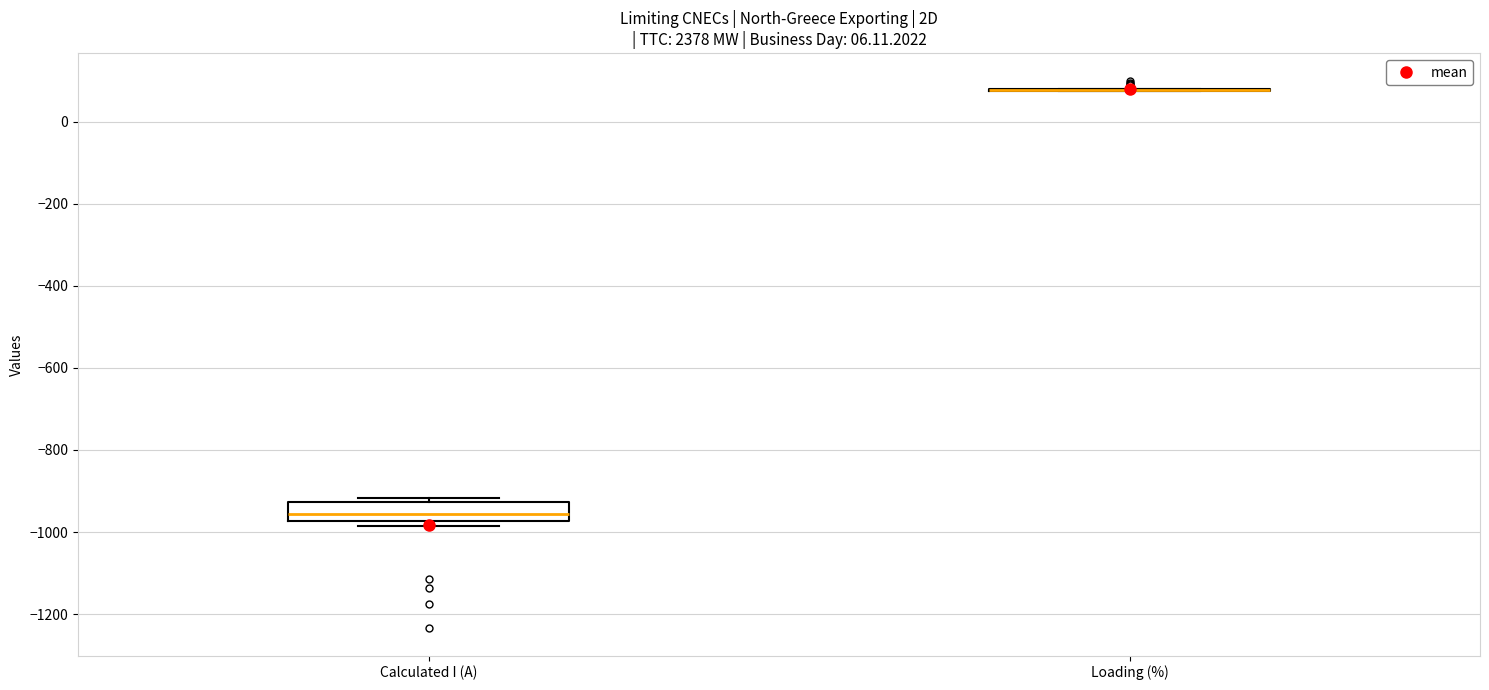

Where is the upper edge of the box for Calculated I (A) on the y-axis? The values are not printed on the chart, so give them approximately, as read against the axis.

-920